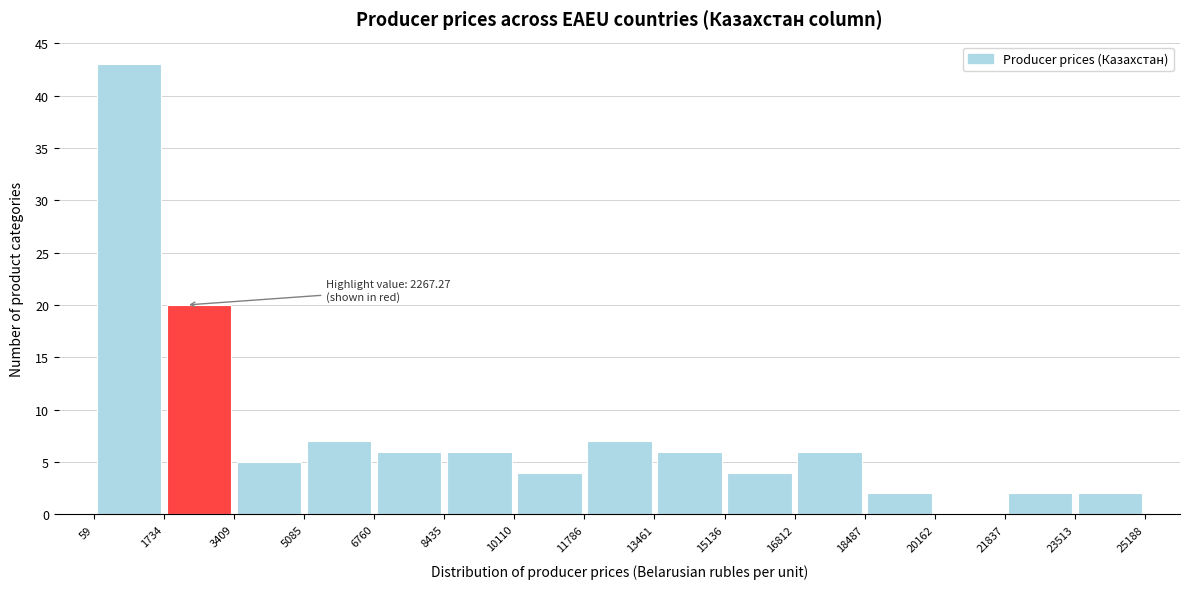

Over which range of the x-axis is the bar tallest?

59 to 1734